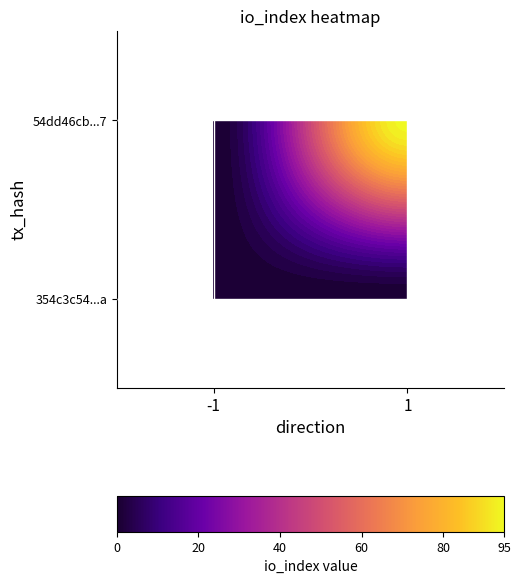

List the series in order of their peak value, highest first.

354c3c54...a, 54dd46cb...7